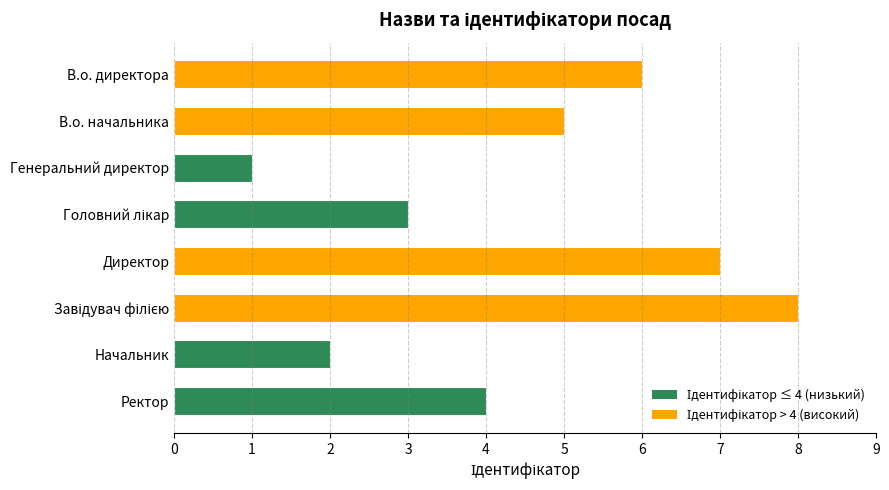

What is the difference between the maximum and minimum values?

7